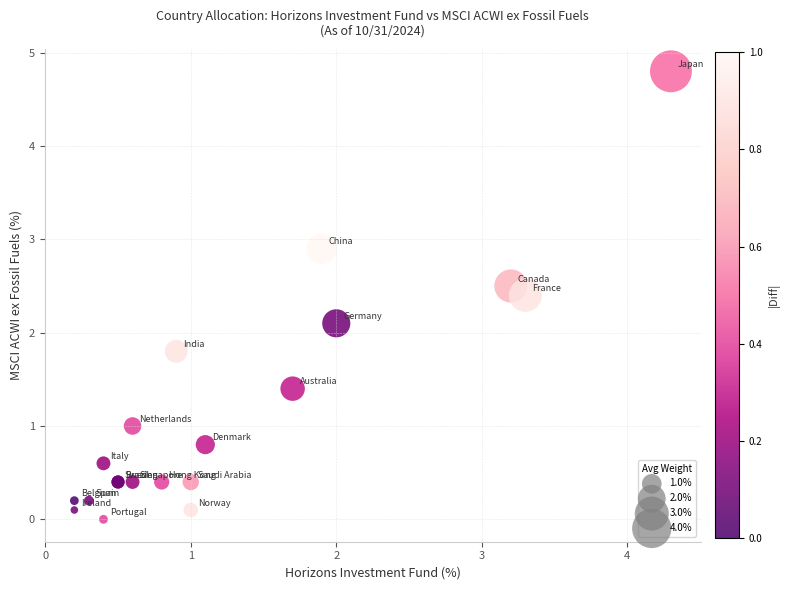

What Y value in the scatter plot is closest to 2?

2.1